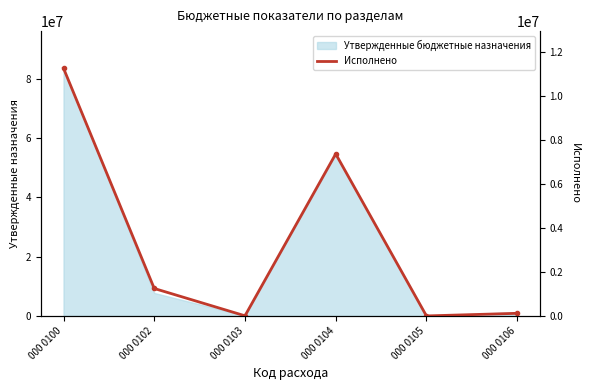

True or false: the data has more than 2 interior local peaks.

False